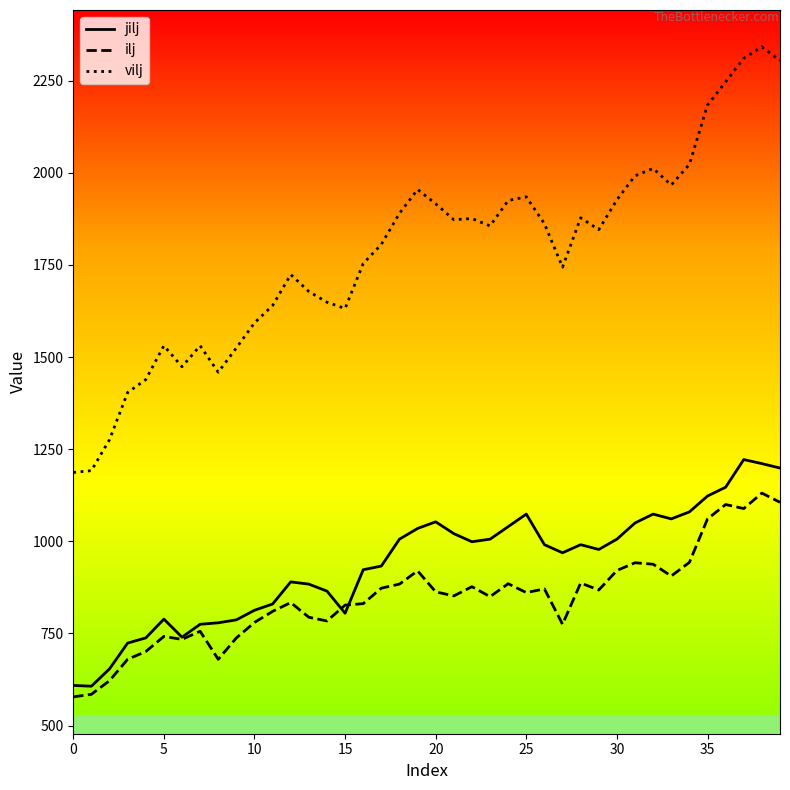

What is the smallest value displayed?

578